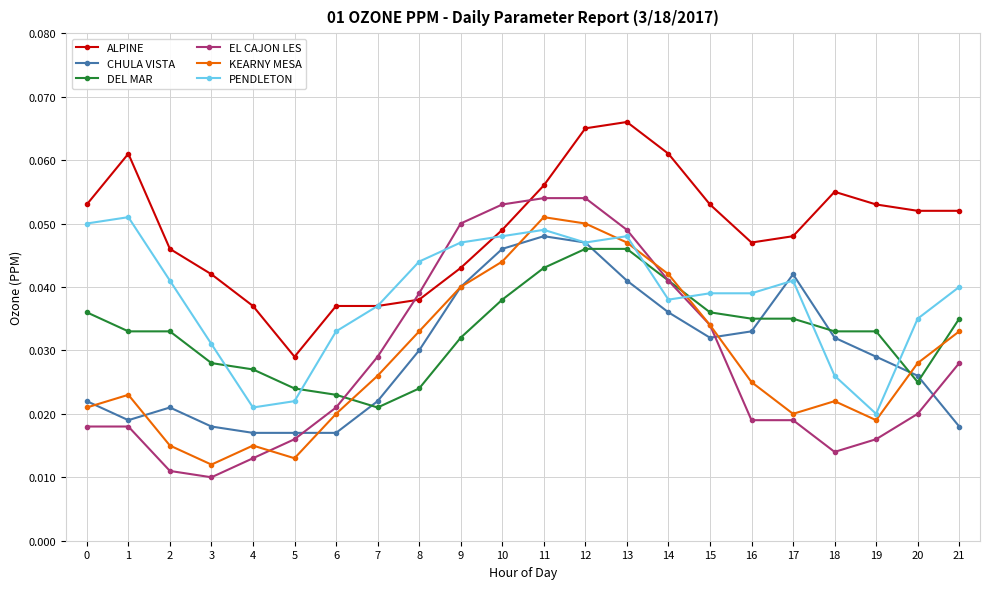

True or false: KEARNY MESA has more than 1 points higher than both neighbors.

True